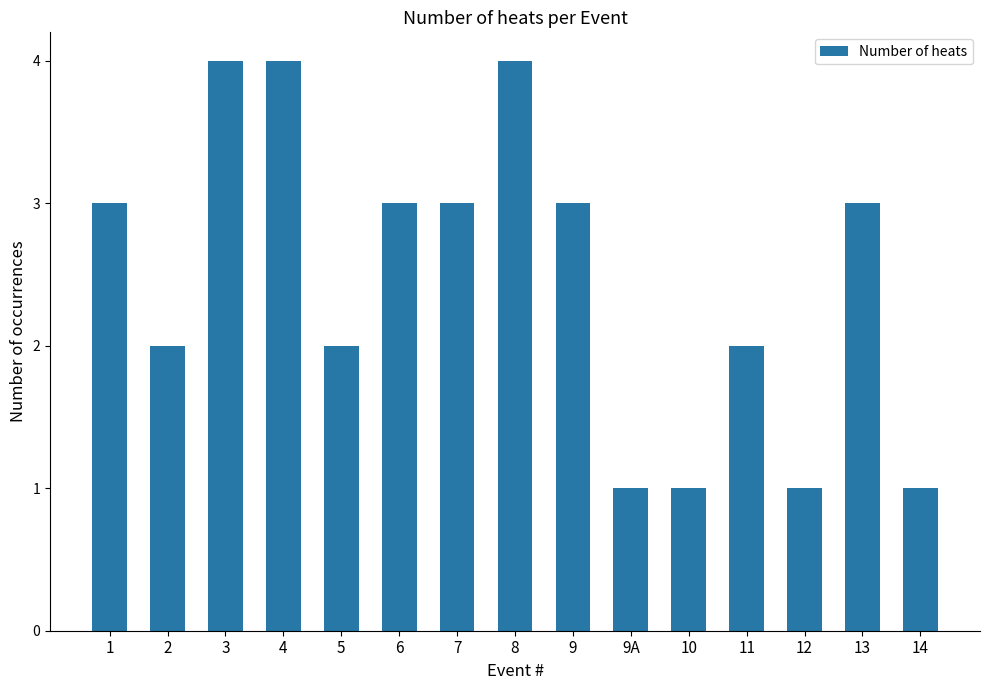

Reading left to right, list all the values displayed in this chart.

3	2	4	4	2	3	3	4	3	1	1	2	1	3	1